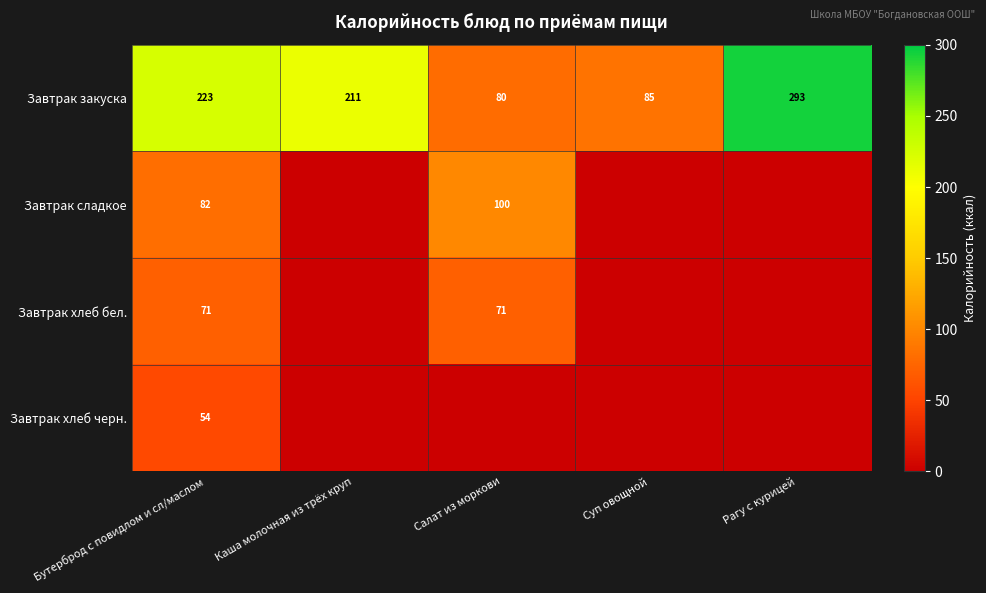

What is the sum of the Завтрак закуска values at Суп овощной and Салат из моркови?

165